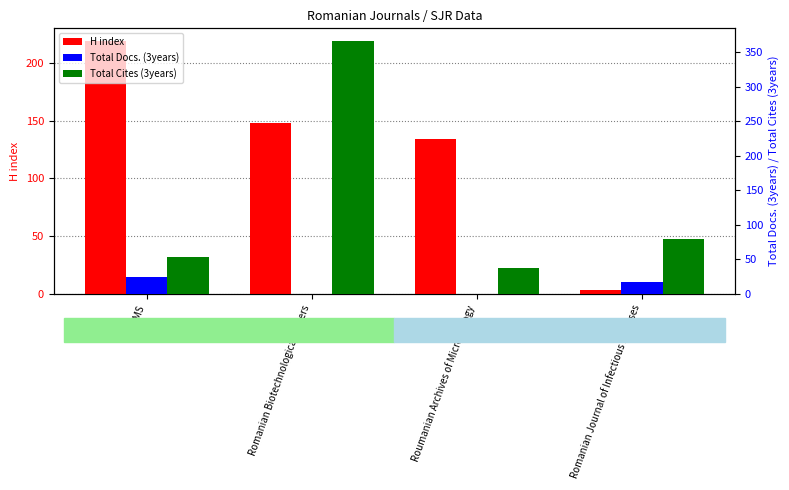

What is the difference between the highest and lowest values at Roumanian Archives of Microbiology?

134